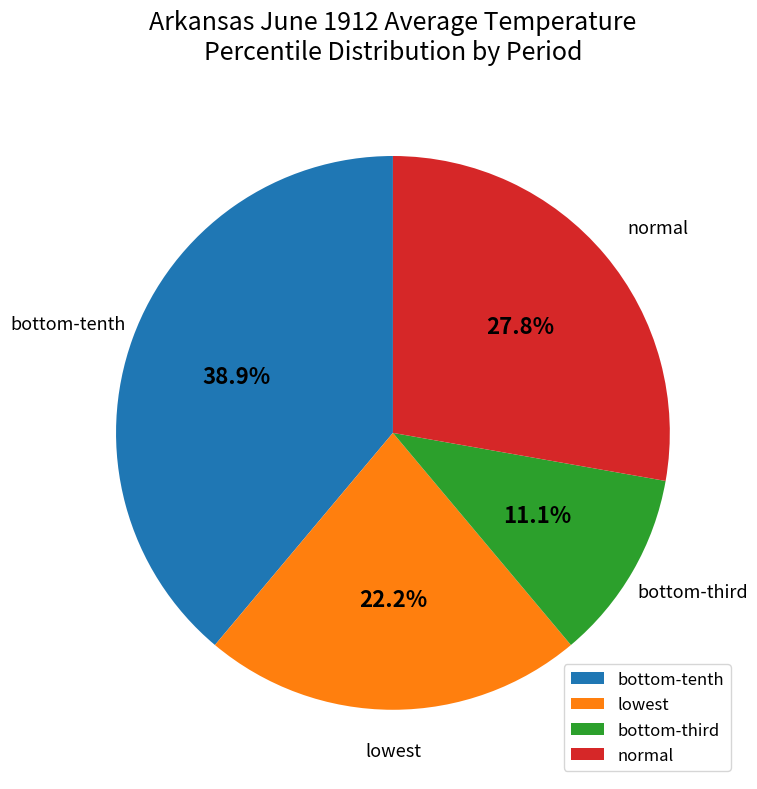

To the nearest percent, what is the average slice percentage?

25%